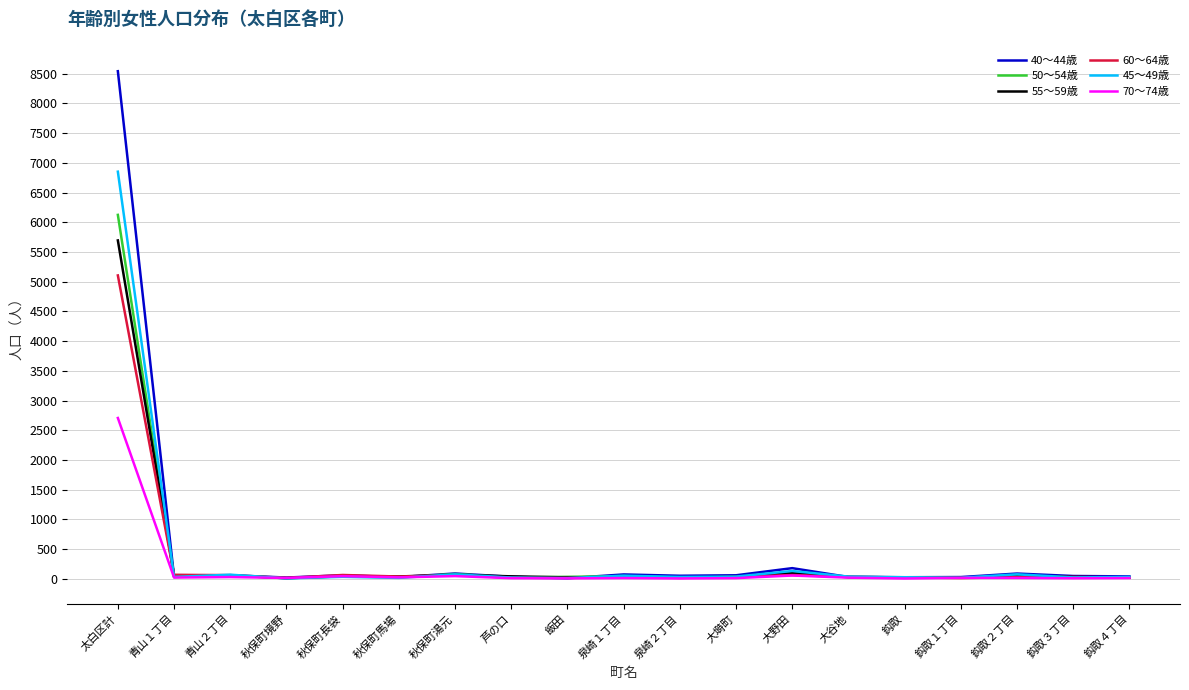

Which series has the widest spread of values?

40～44歳